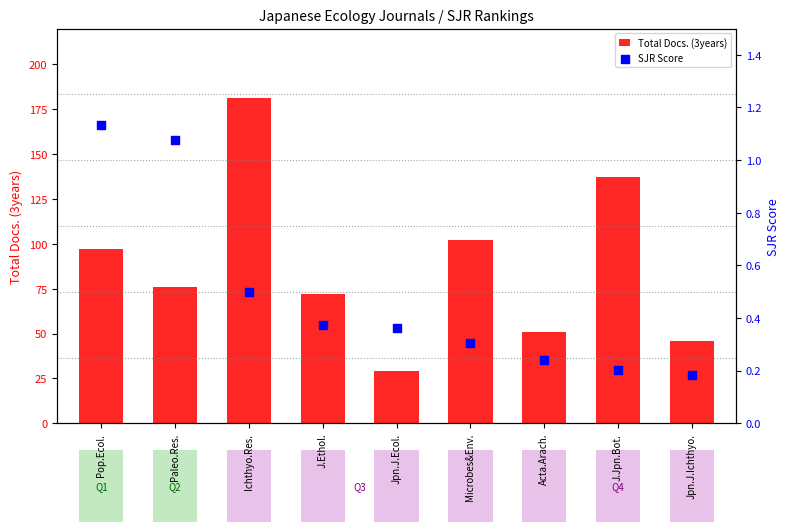

Which series has the largest total across all categories?

Total Docs. (3years)